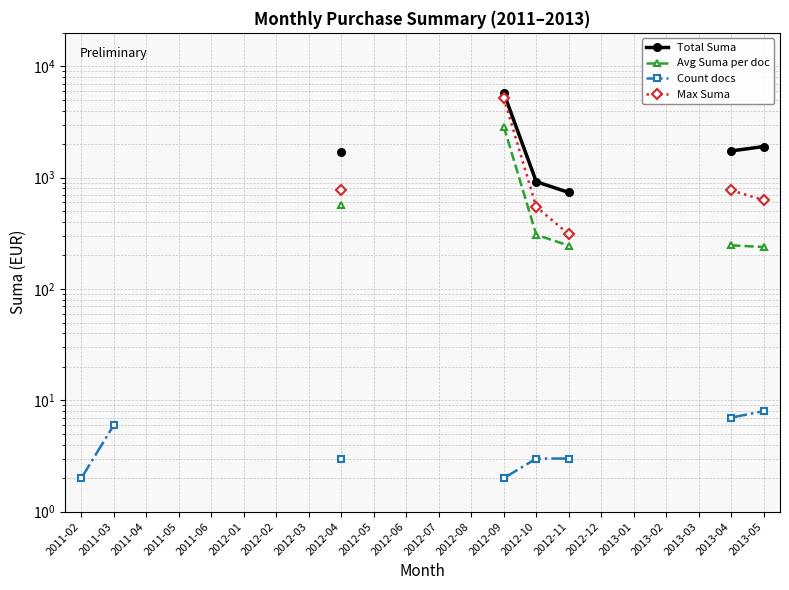

How many lines are shown in the chart?

4